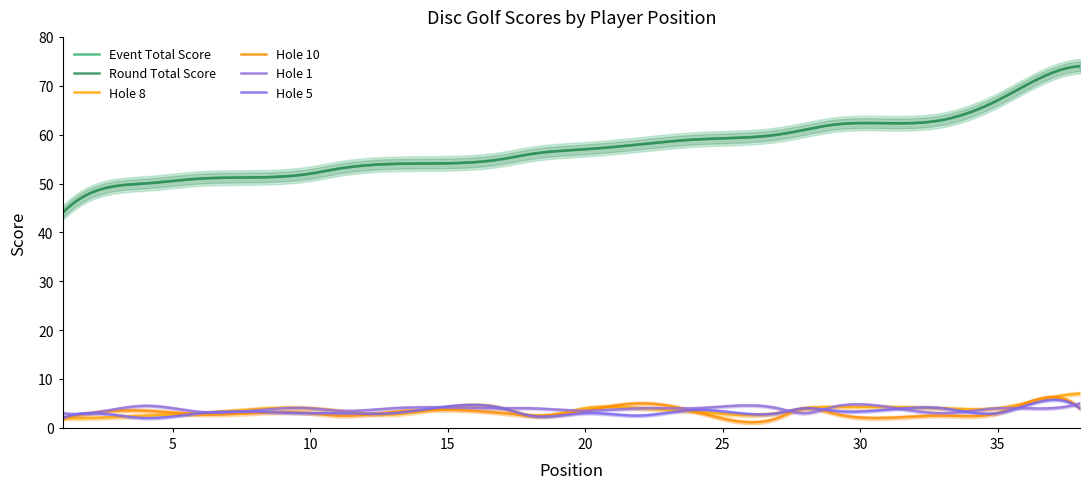

Reading left to right, list all the values displayed in this chart.

event_total_score: 1=44	2=48	2=48	4=50	4=50	6=51	6=51	6=51	6=51	10=52	11=53	11=53	13=54	13=54	13=54	13=54	17=55	18=56	18=56	20=57	20=57	22=58	22=58	24=59	24=59	24=59	27=60	28=61	29=62	29=62	29=62	29=62	33=63	33=63	35=67	36=70	36=70	38=74
round_total_score: 1=44	2=48	2=48	4=50	4=50	6=51	6=51	6=51	6=51	10=52	11=53	11=53	13=54	13=54	13=54	13=54	17=55	18=56	18=56	20=57	20=57	22=58	22=58	24=59	24=59	24=59	27=60	28=61	29=62	29=62	29=62	29=62	33=63	33=63	35=67	36=70	36=70	38=74
hole_8: 1=2	2=2	2=2	4=2	4=3	6=3	6=3	6=3	6=3	10=4	11=3	11=4	13=3	13=3	13=3	13=2	17=4	18=2	18=3	20=4	20=4	22=4	22=4	24=4	24=3	24=3	27=3	28=4	29=4	29=5	29=4	29=4	33=4	33=4	35=4	36=5	36=5	38=7
hole_10: 1=2	2=3	2=3	4=4	4=3	6=2	6=2	6=3	6=4	10=3	11=3	11=2	13=2	13=4	13=4	13=3	17=3	18=2	18=3	20=3	20=4	22=4	22=6	24=3	24=4	24=3	27=2	28=4	29=3	29=3	29=3	29=3	33=2	33=3	35=3	36=5	36=5	38=4
hole_1: 1=3	2=2	2=4	4=5	4=4	6=3	6=4	6=4	6=2	10=4	11=4	11=3	13=4	13=4	13=4	13=4	17=4	18=4	18=4	20=3	20=4	22=4	22=4	24=4	24=4	24=4	27=4	28=3	29=5	29=4	29=4	29=4	33=2	33=4	35=4	36=4	36=4	38=5
hole_5: 1=2	2=3	2=3	4=2	4=2	6=3	6=3	6=3	6=3	10=3	11=3	11=3	13=4	13=2	13=3	13=3	17=4	18=2	18=3	20=3	20=3	22=2	22=3	24=4	24=3	24=4	27=3	28=4	29=3	29=3	29=4	29=4	33=4	33=4	35=3	36=4	36=5	38=4